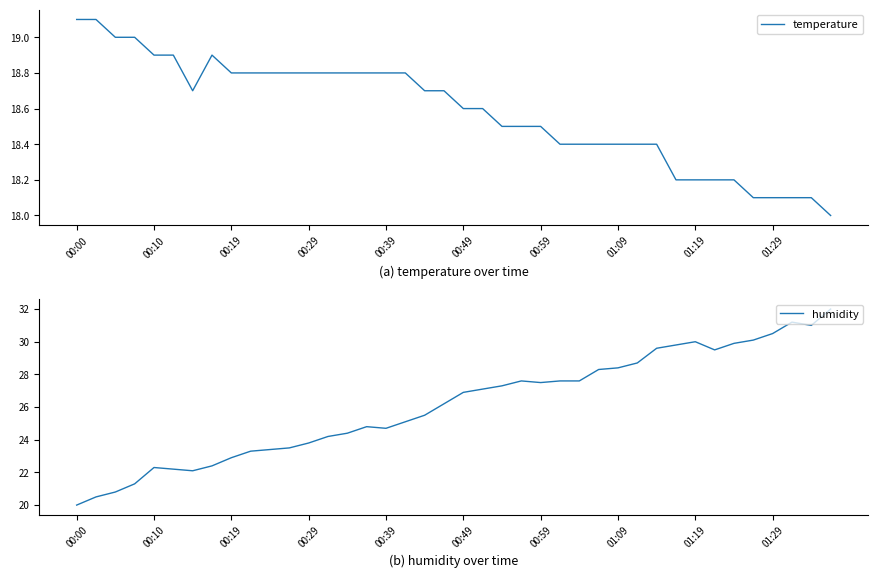

What is the highest value of the temperature series?

19.1